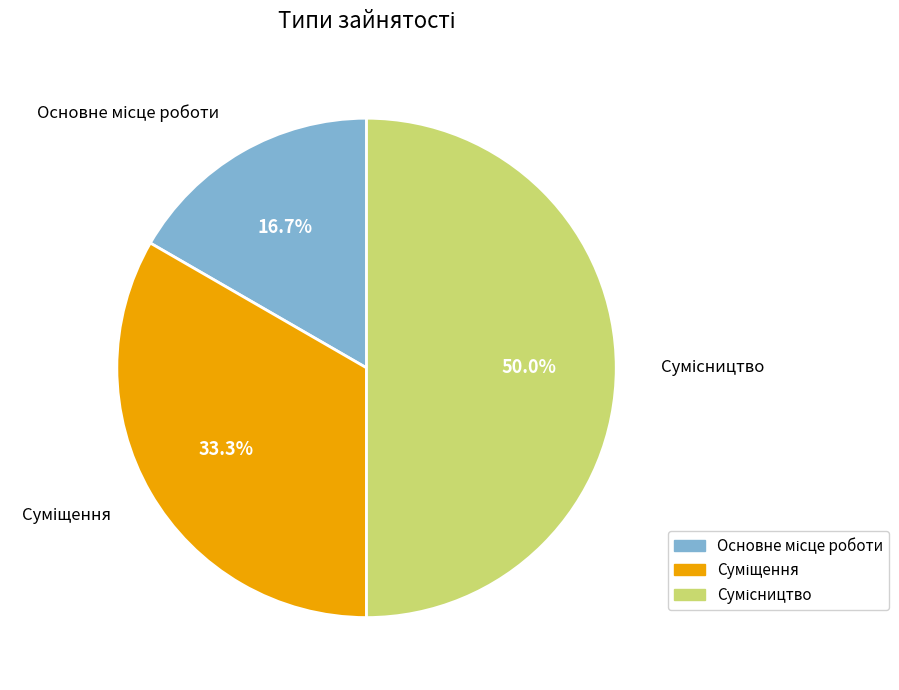

True or false: Суміщення accounts for 22% of the total.

False